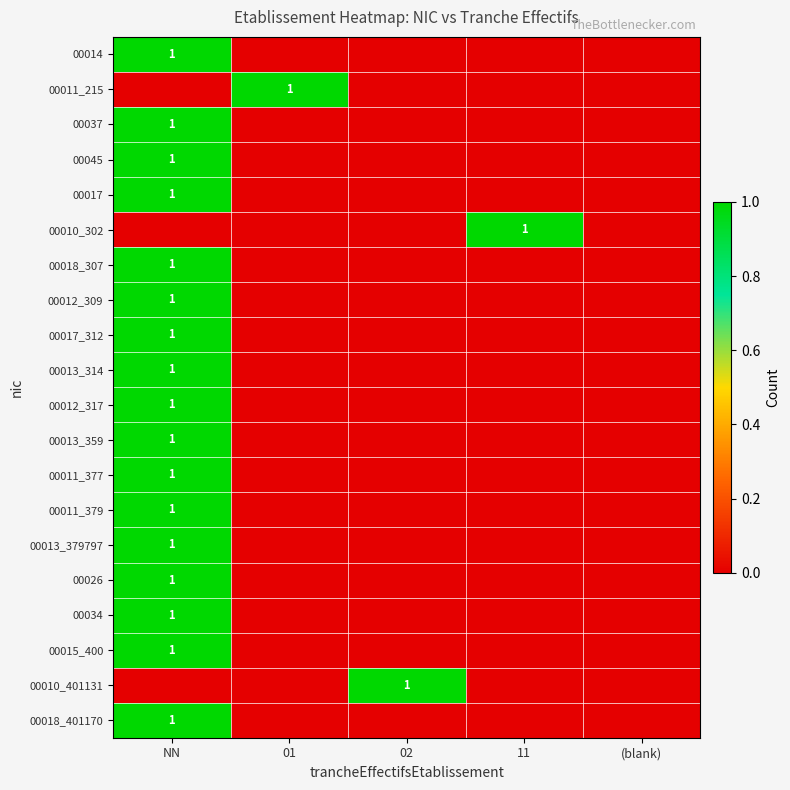

The value of 00037 at NN is 2. True or false?

False